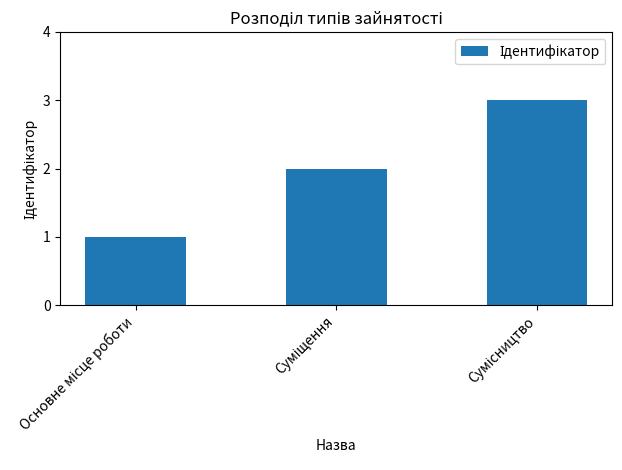

What is the value of the 1st bar from the left?

1